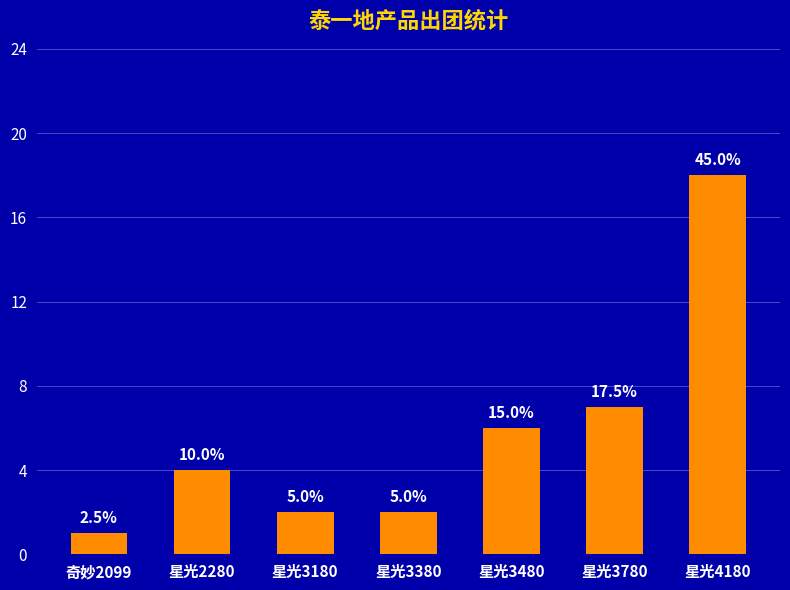

How many bars are there in total?

7